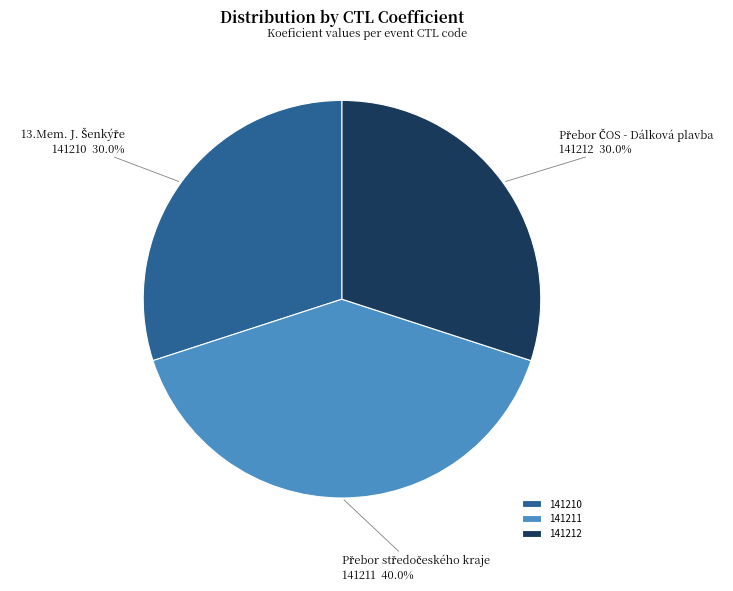

Is 141212 the majority of the pie?

No